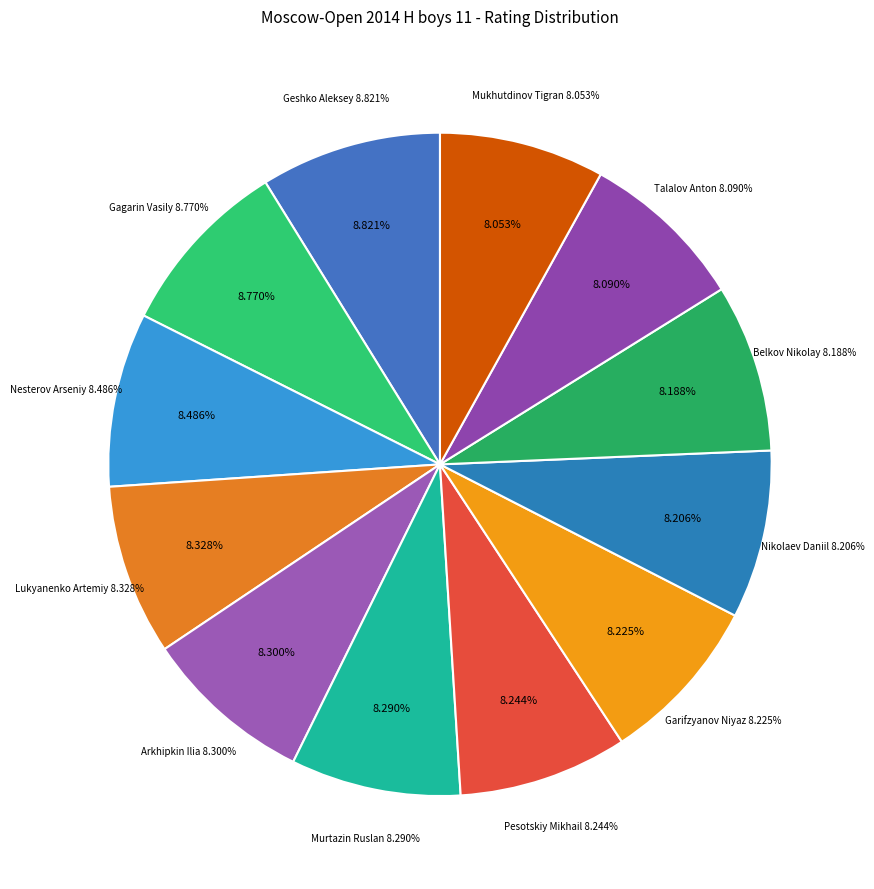

Rank the categories by value from lowest to highest.

Mukhutdinov Tigran, Talalov Anton, Belkov Nikolay, Nikolaev Daniil, Garifzyanov Niyaz, Pesotskiy Mikhail, Murtazin Ruslan, Arkhipkin Ilia, Lukyanenko Artemiy, Nesterov Arseniy, Gagarin Vasily, Geshko Aleksey